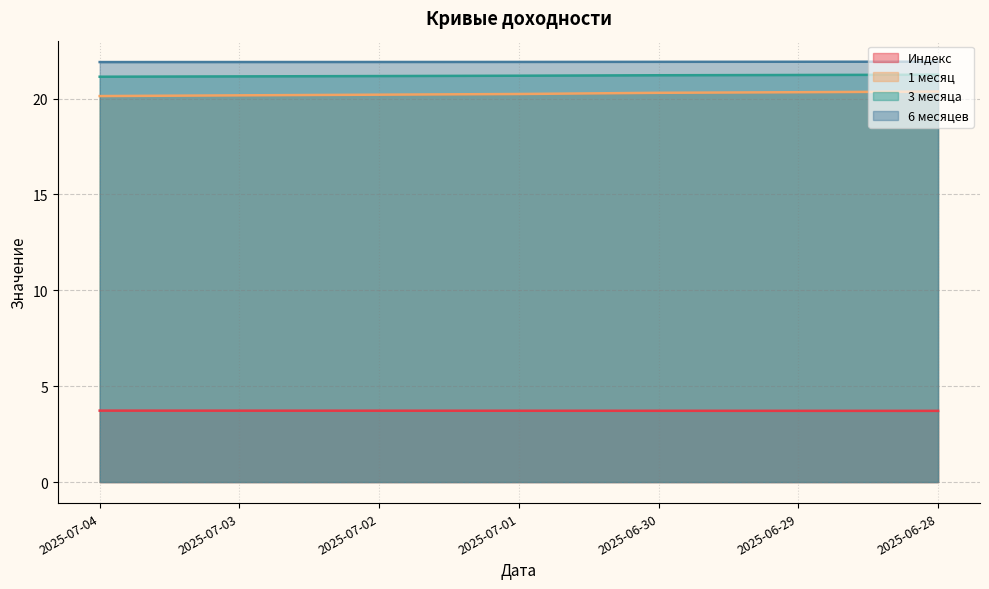

What is the approximate value of 3 месяца at 2025-07-04?

21.1